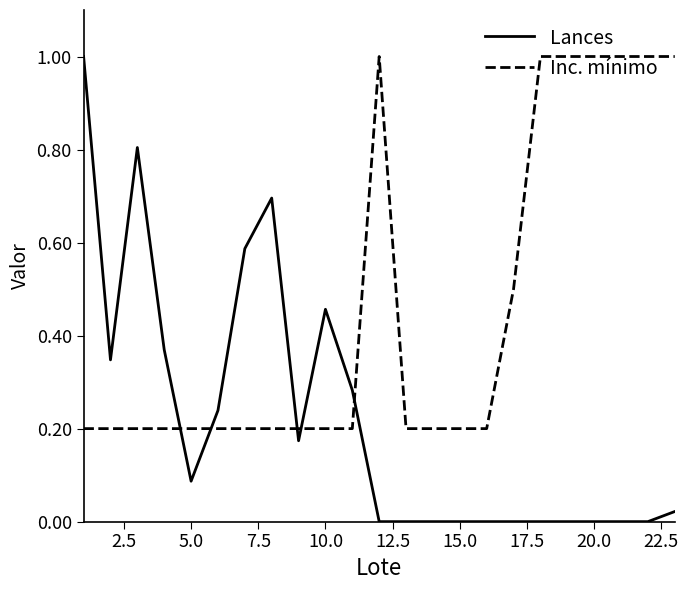

Rank the series by their average value, from highest to lowest.

Inc. mínimo, Lances